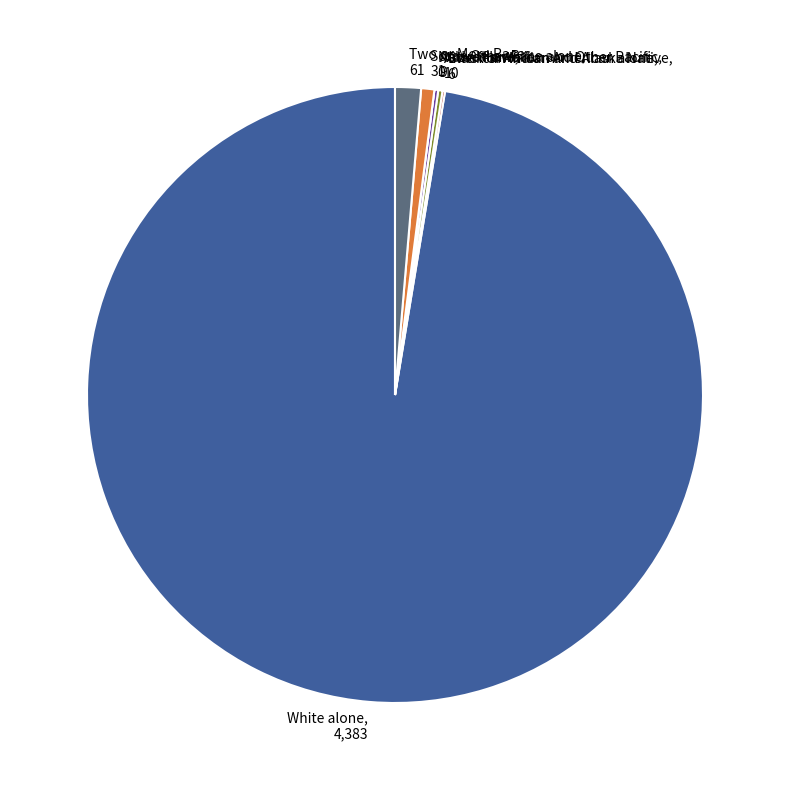

Is there any slice that represents more than half of the pie?

Yes